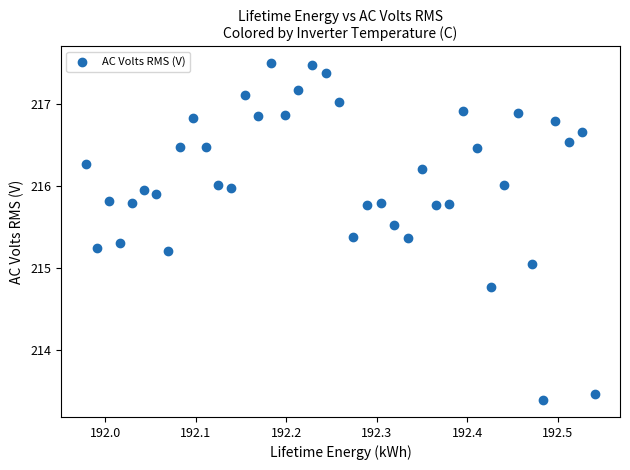

What is the range of Y values (max minus min)?

4.1